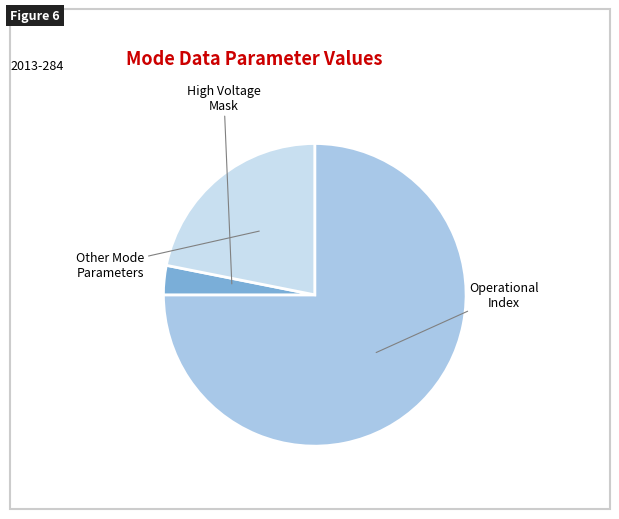

Does any single category account for the majority?

Yes